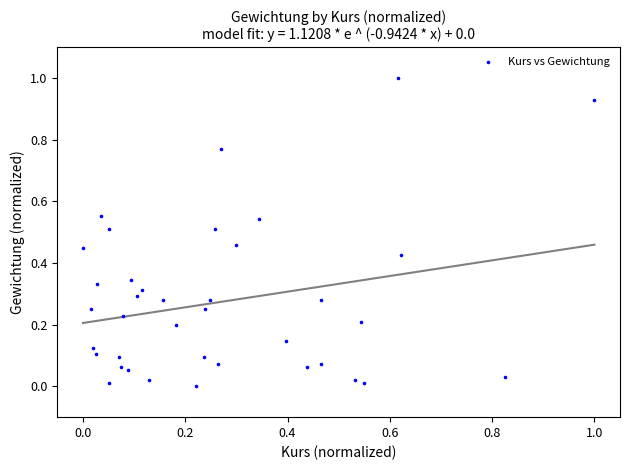

What is the range of X values (max minus min)?

1.0